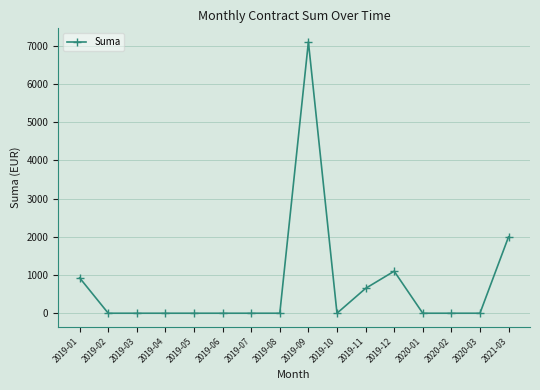

Reading right to left, what are all the values shown in this chart?

2000.0	0.0	0.0	0.0	1100.0	650.0	0.0	7100.0	0.0	0.0	0.0	0.0	0.0	0.0	0.0	925.5